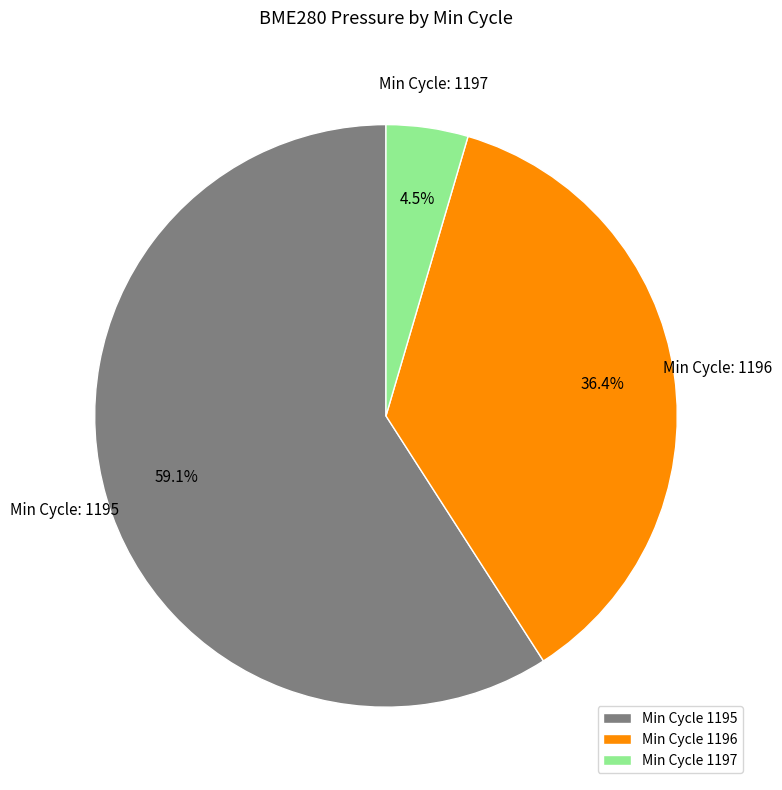

Does any single category account for the majority?

Yes